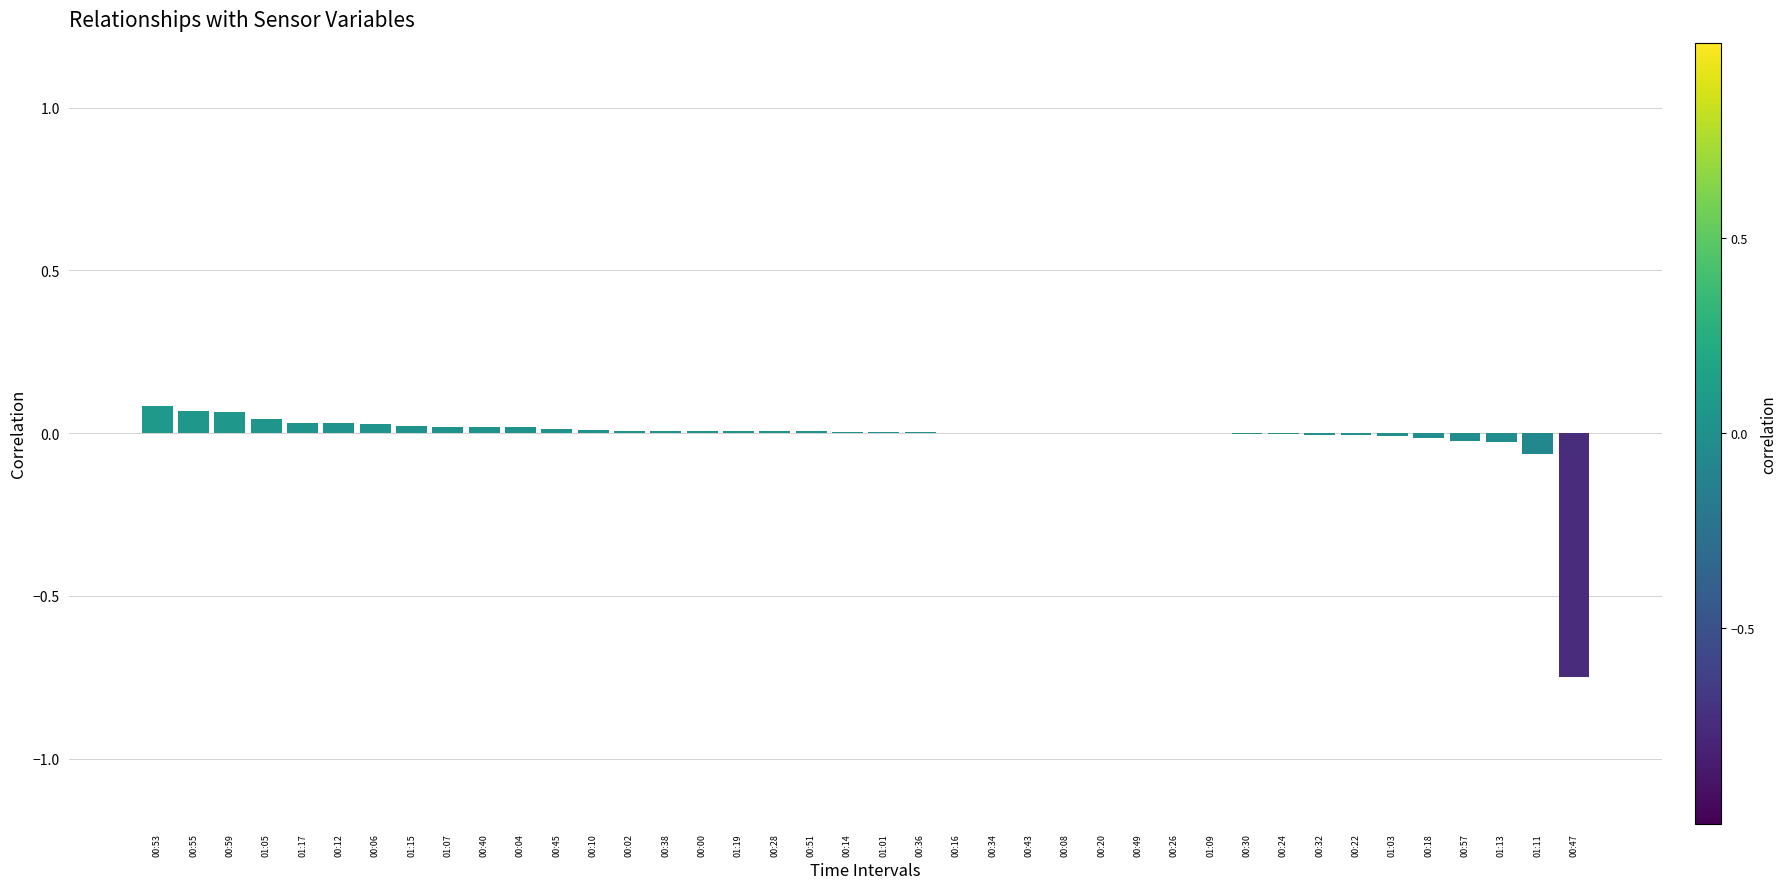

Is it true that the value at 00:43 is 0.0?

True